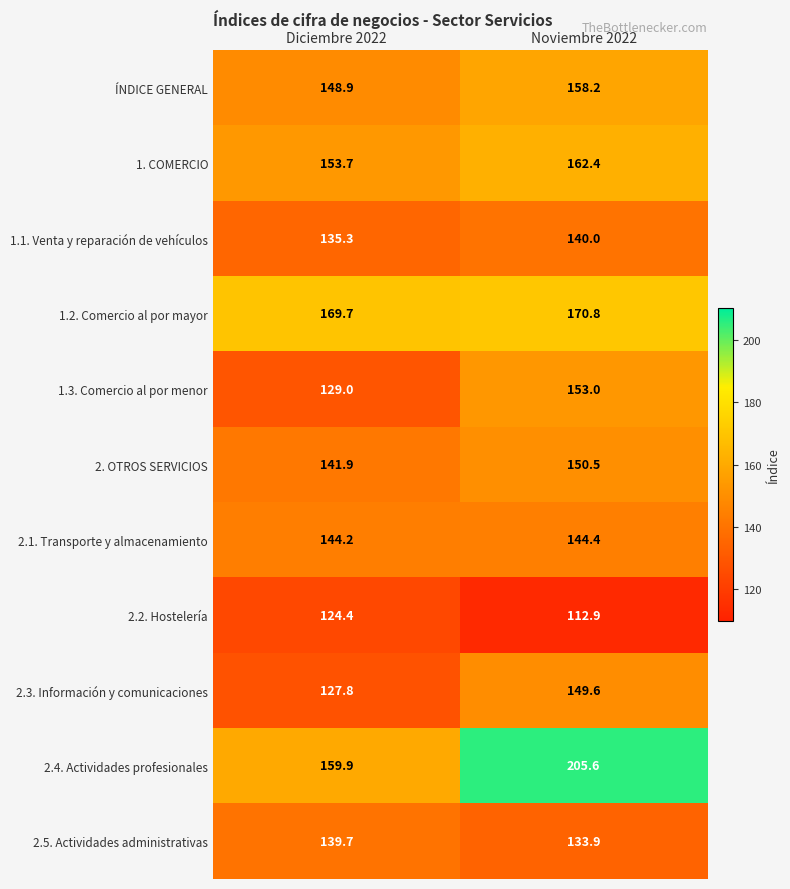

What is the average value of the 2.5. Actividades administrativas series?

136.8